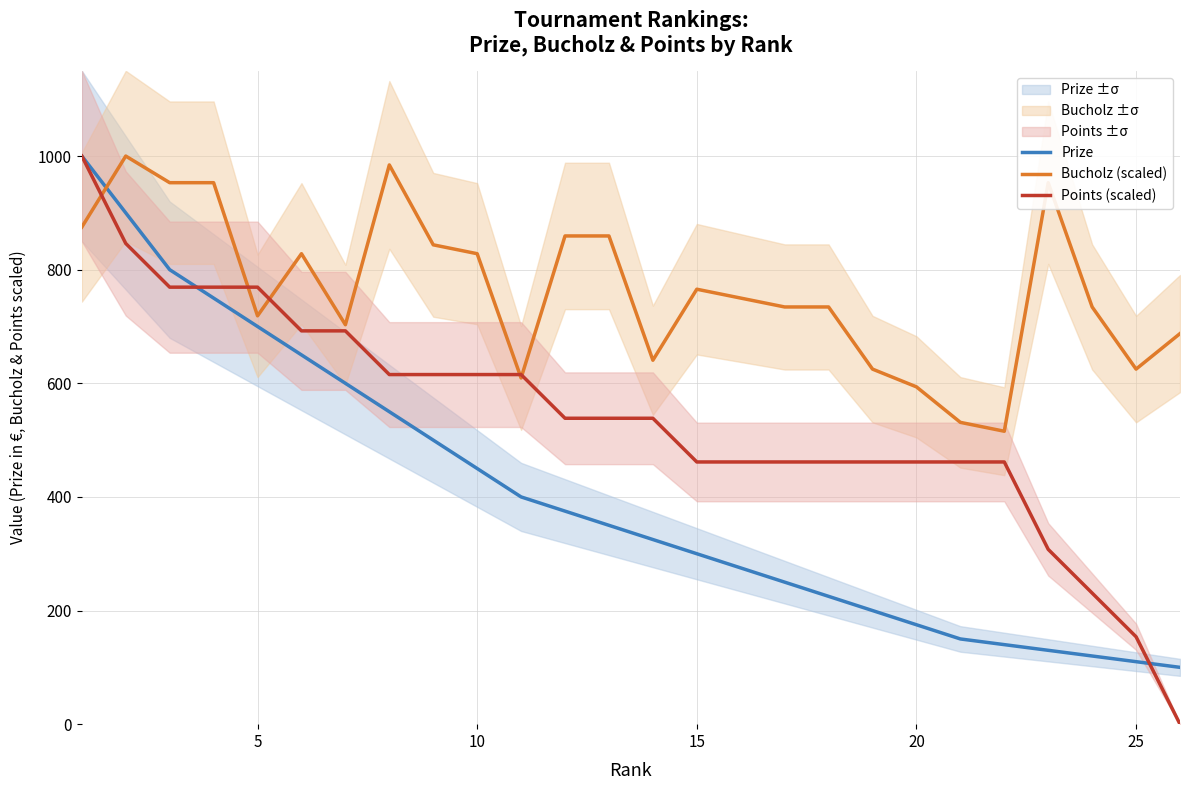

Reading left to right, transcribe all the data shown in this chart.

Prize: 1000.0	900.0	800.0	750.0	700.0	650.0	600.0	550.0	500.0	450.0	400.0	375.0	350.0	325.0	300.0	275.0	250.0	225.0	200.0	175.0	150.0	140.0	130.0	120.0	110.0	100.0
Bucholz (scaled): 875.0	1000.0	953.1	953.1	718.8	828.1	703.1	984.4	843.8	828.1	609.4	859.4	859.4	640.6	765.6	750.0	734.4	734.4	625.0	593.8	531.2	515.6	953.1	734.4	625.0	687.5
Points (scaled): 1000.0	846.2	769.2	769.2	769.2	692.3	692.3	615.4	615.4	615.4	615.4	538.5	538.5	538.5	461.5	461.5	461.5	461.5	461.5	461.5	461.5	461.5	307.7	230.8	153.8	0.0